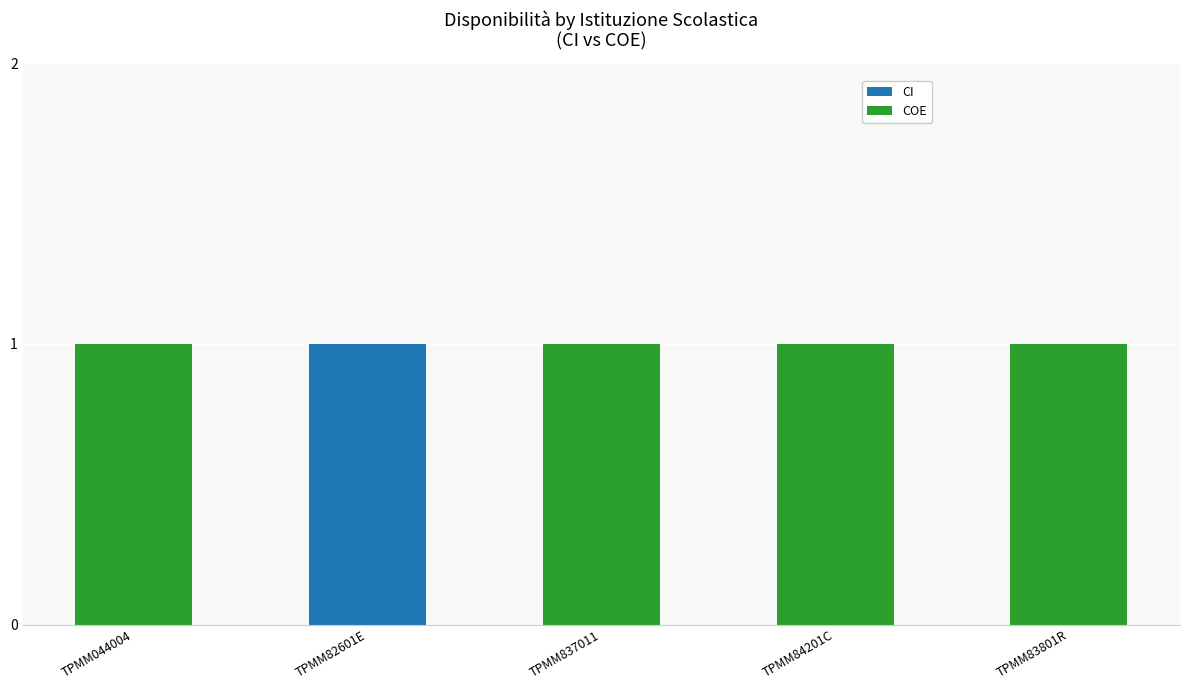

The CI series shows 0 at TPMM84201C. True or false?

True